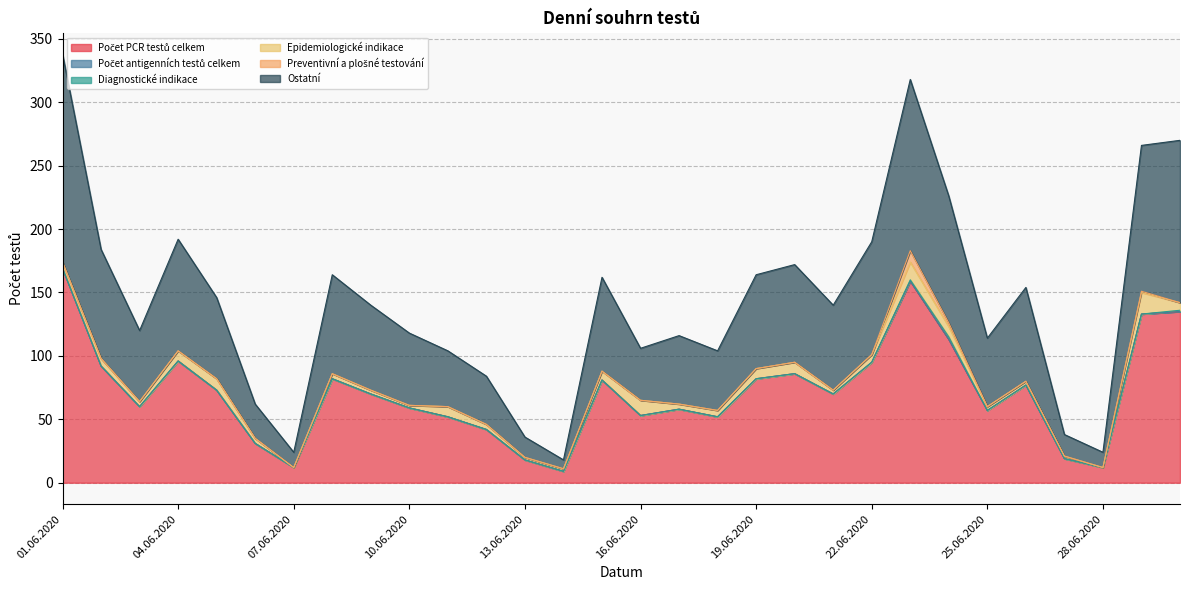

At which label does Epidemiologické indikace first exceed 5?

02.06.2020